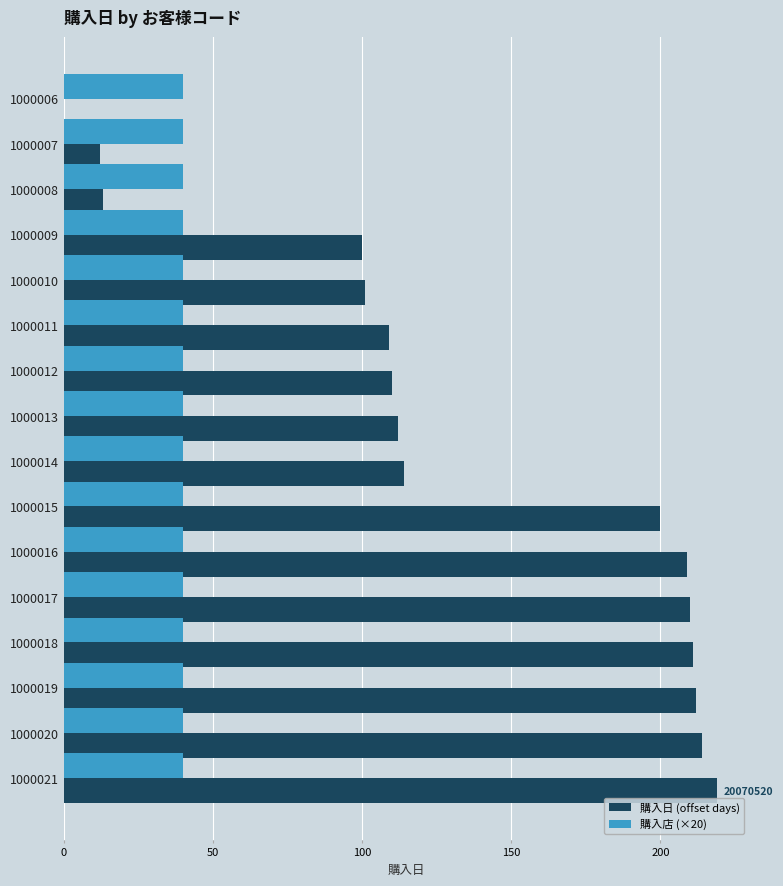

The 購入日 (offset days) series shows 304 at 1000019. True or false?

False